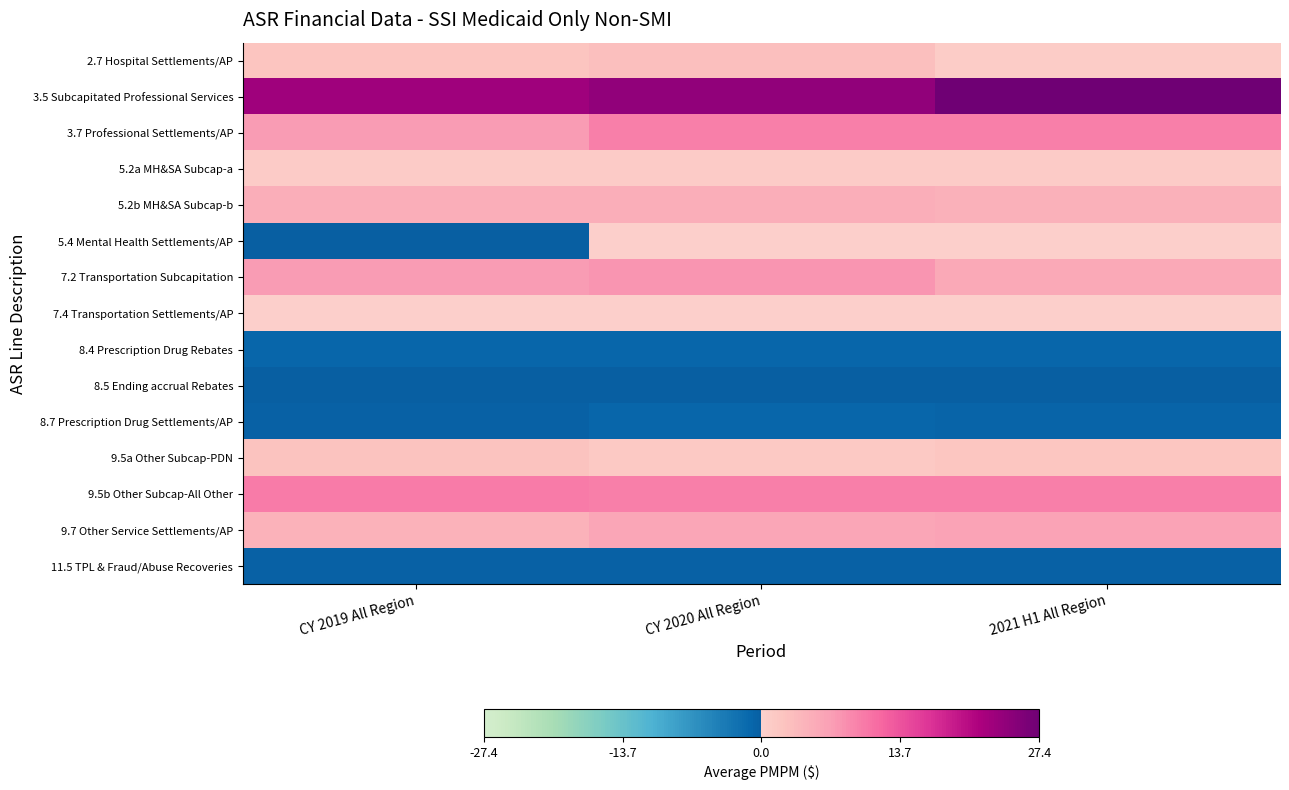

What is the smallest value displayed?

-1.0